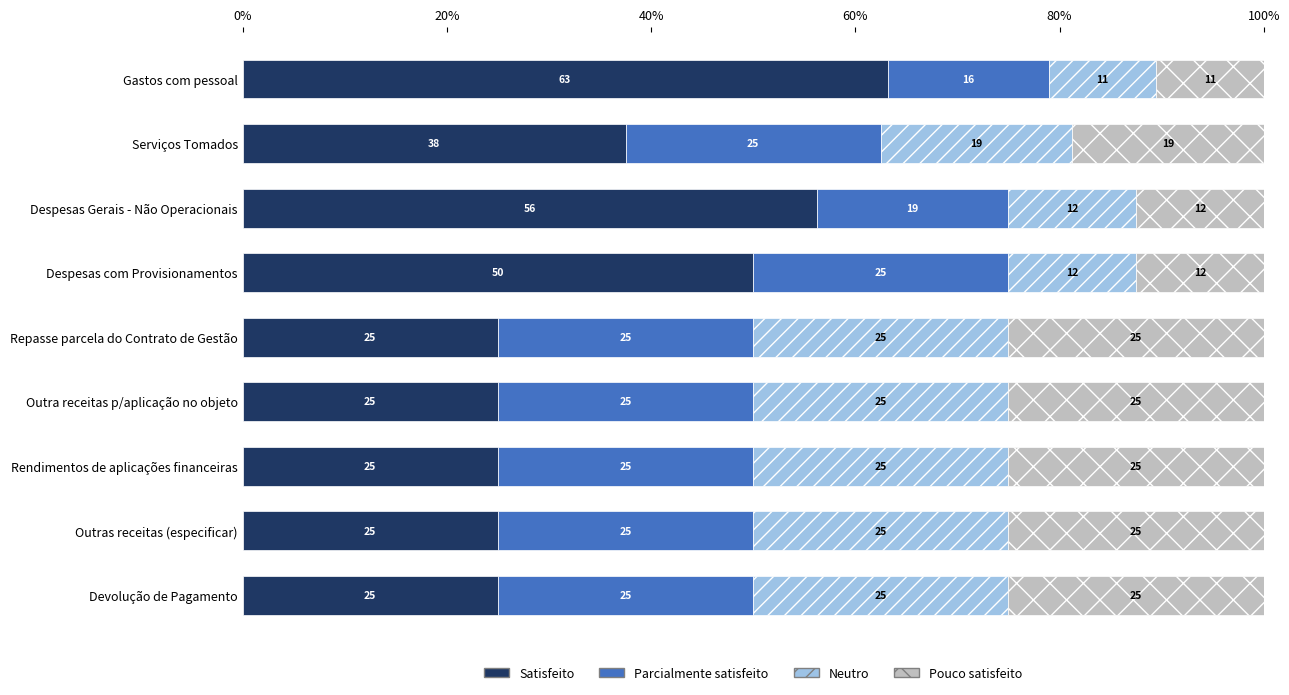

What is the minimum value for Satisfeito?

25.0